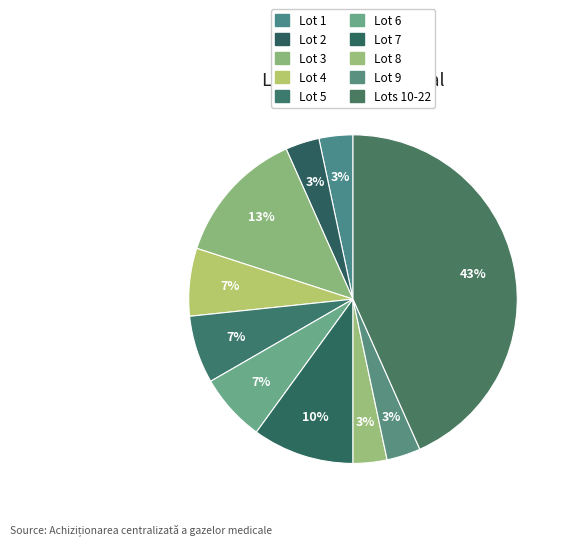

Count the number of slices in the pie.

10